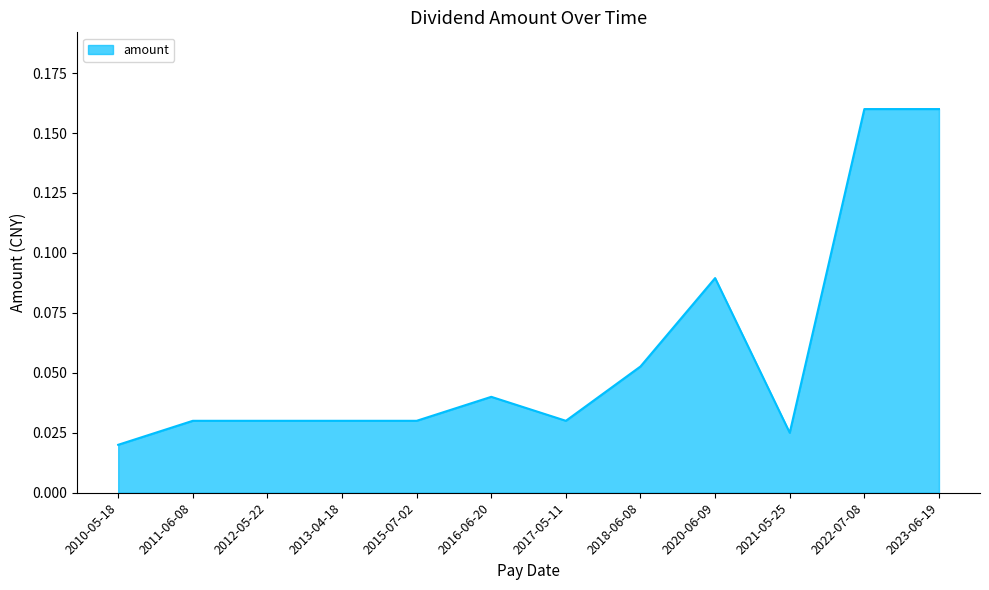

Which category has the lowest value across all series?

2010-05-18